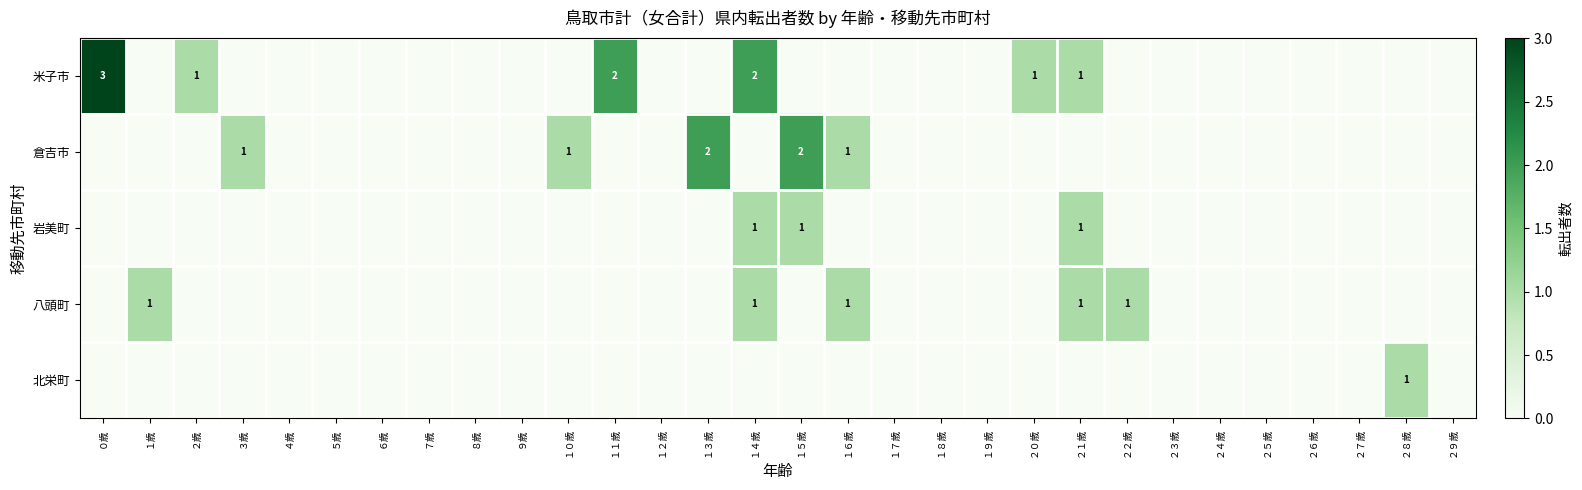

Which series changed the most between １５歳 and ２３歳?

倉吉市